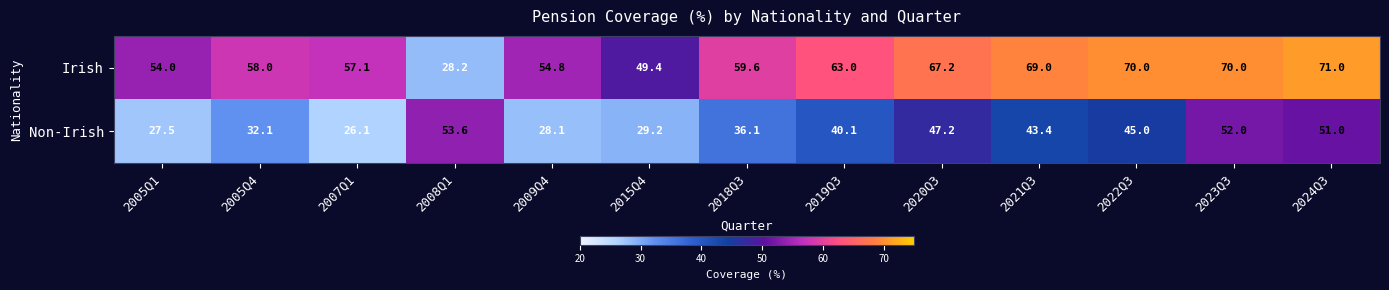

Rank the series by their average value, from highest to lowest.

Irish, Non-Irish